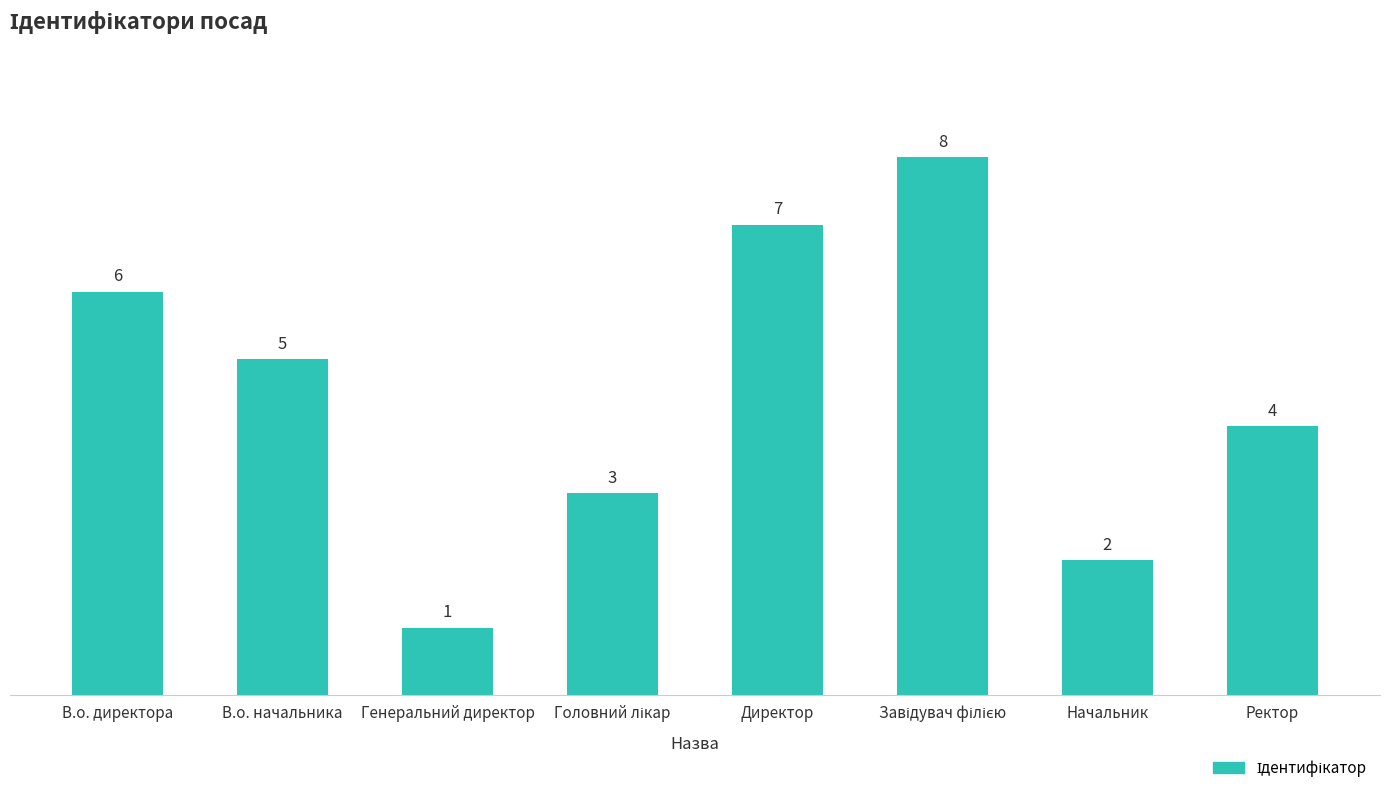

Between В.о. начальника and Директор, which is larger?

Директор